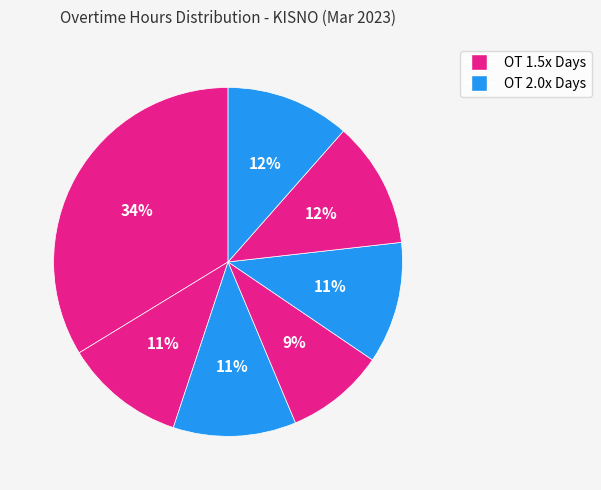

How many slices are in this pie chart?

7